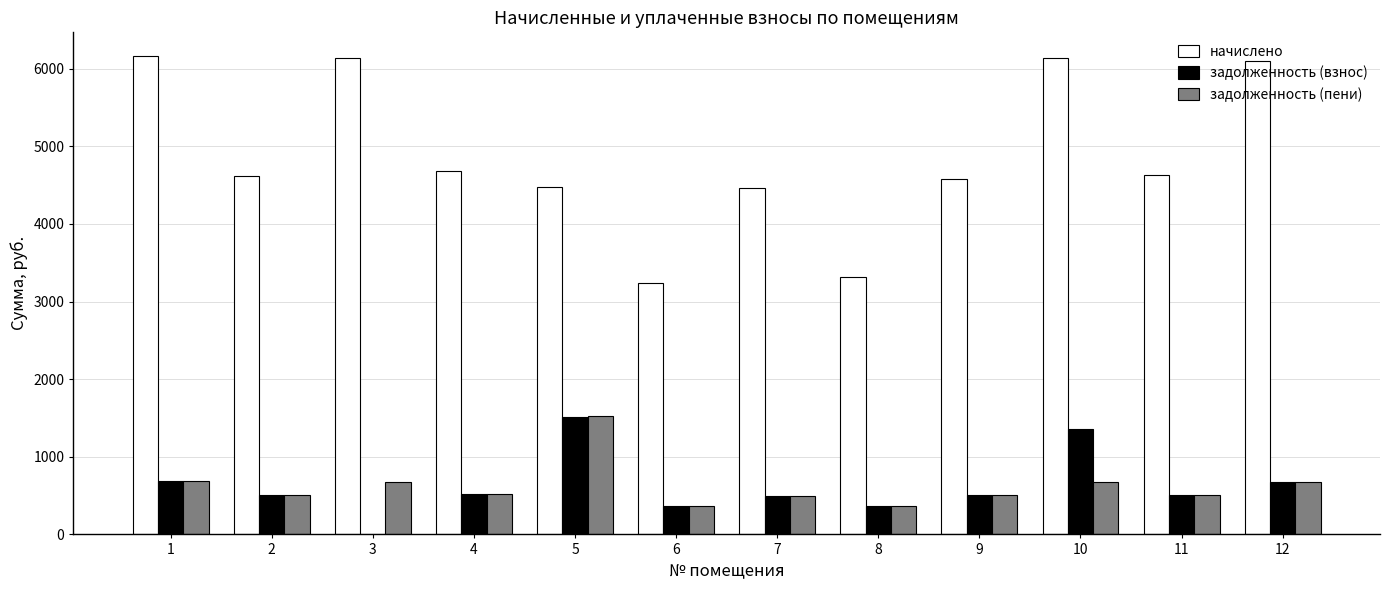

Which series changed the most between 4 and 6?

начислено